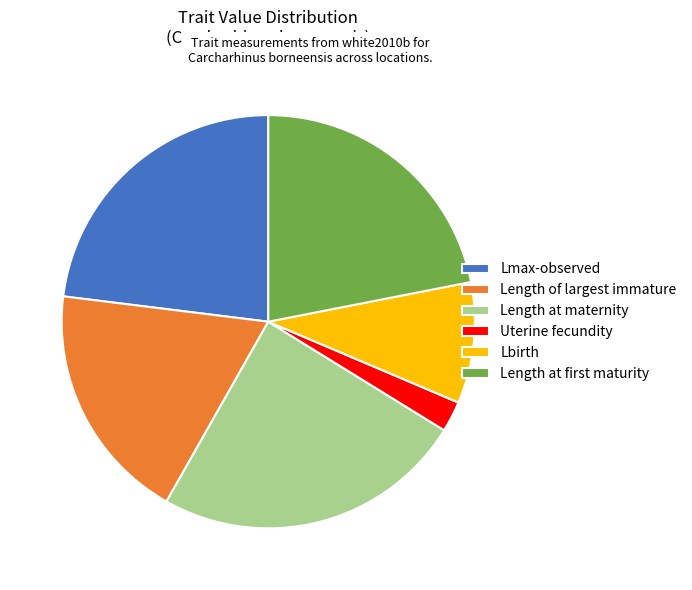

Between Lmax-observed and Length at maternity, which is larger?

Length at maternity